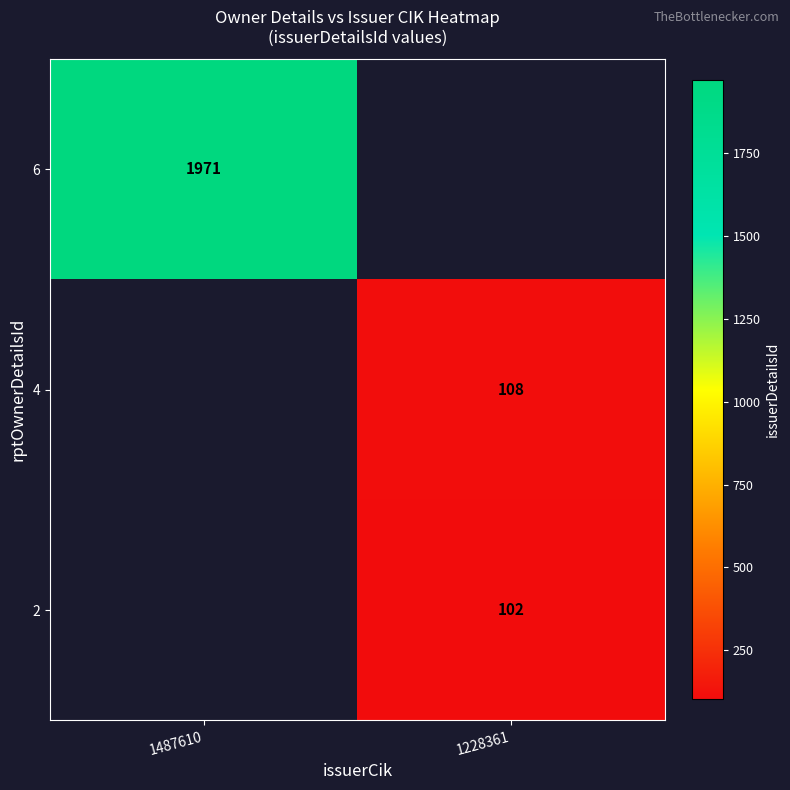

True or false: 6 has a value of 423 at 1487610.

False